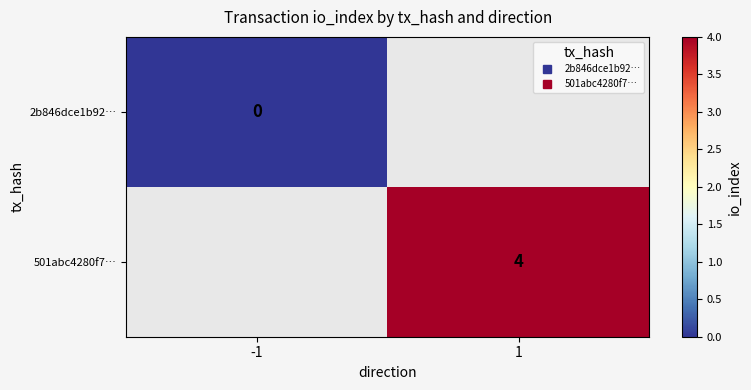

Which category has the highest value in the 501abc4280f7… series?

-1